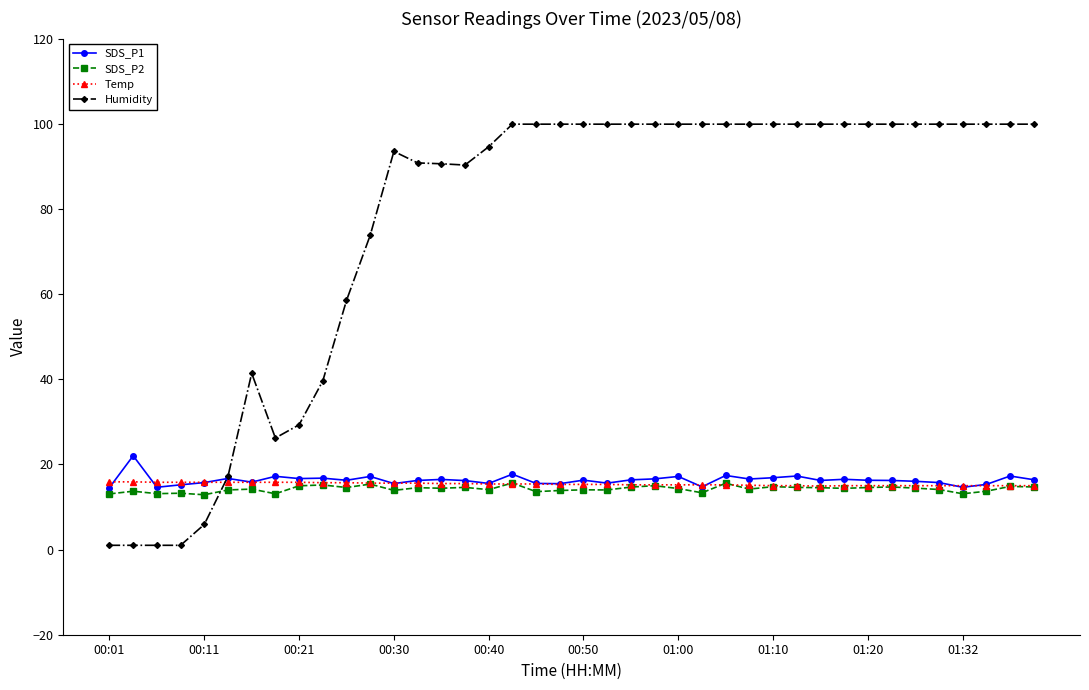

True or false: SDS_P2 and Humidity intersect in this chart.

True